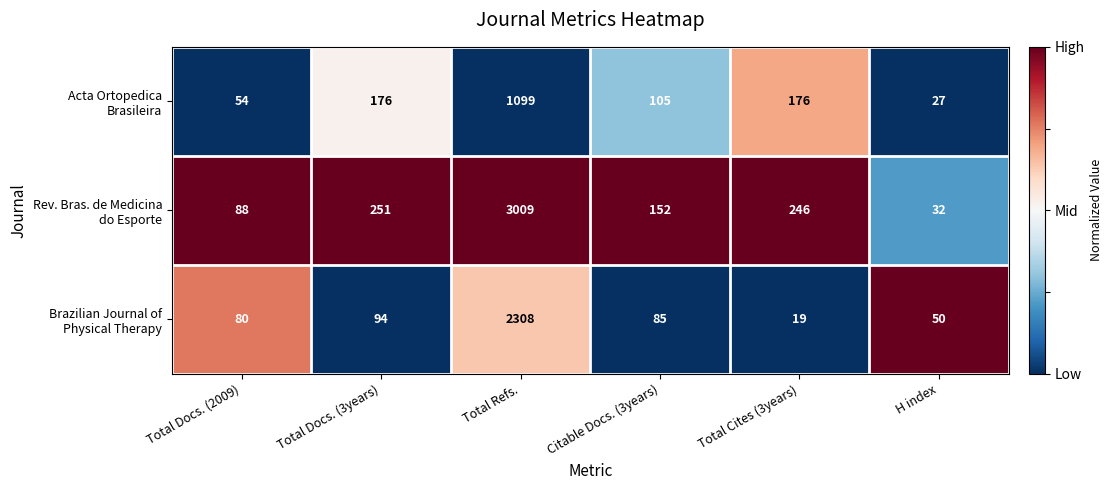

At which category is the sum across all series the highest?

Total Refs.